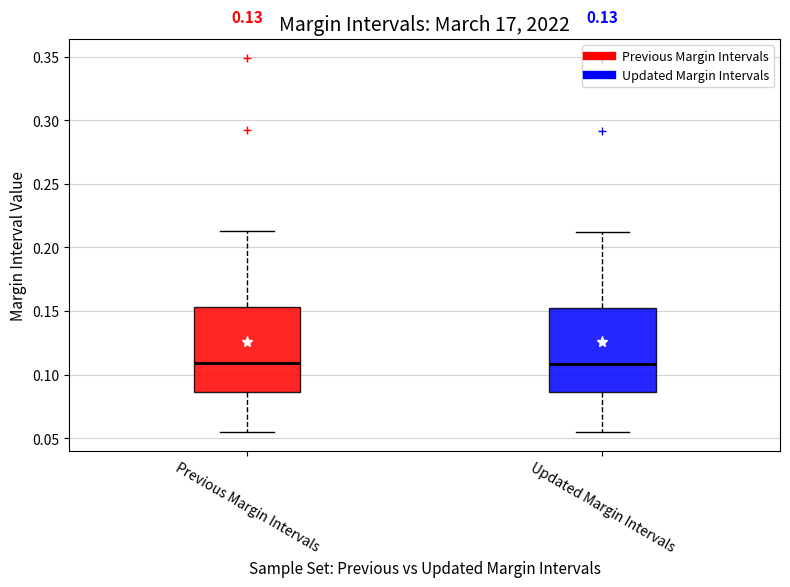

Reading left to right, read every box against the y-axis: the position of its median line, the range the box covers, and the ends of its whiskers. The values are not printed on the chart, so give them approximately, as read against the axis.

Previous Margin Intervals: median 0.110, box 0.085 to 0.155, whiskers 0.055 to 0.215
Updated Margin Intervals: median 0.110, box 0.085 to 0.155, whiskers 0.055 to 0.210